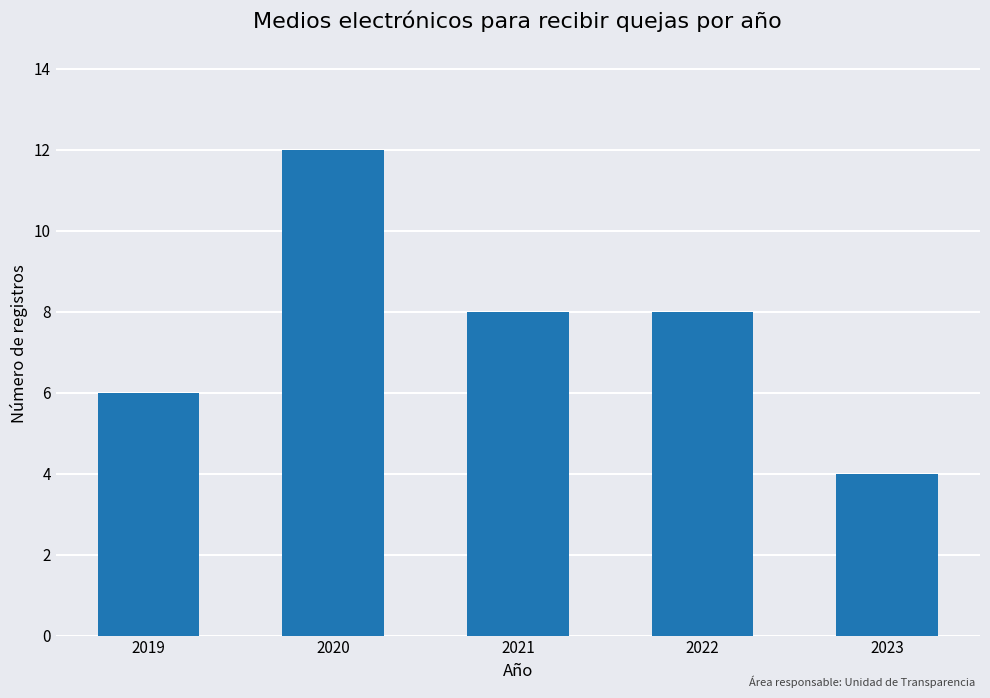

At which category does the chart reach its peak across all series?

2020